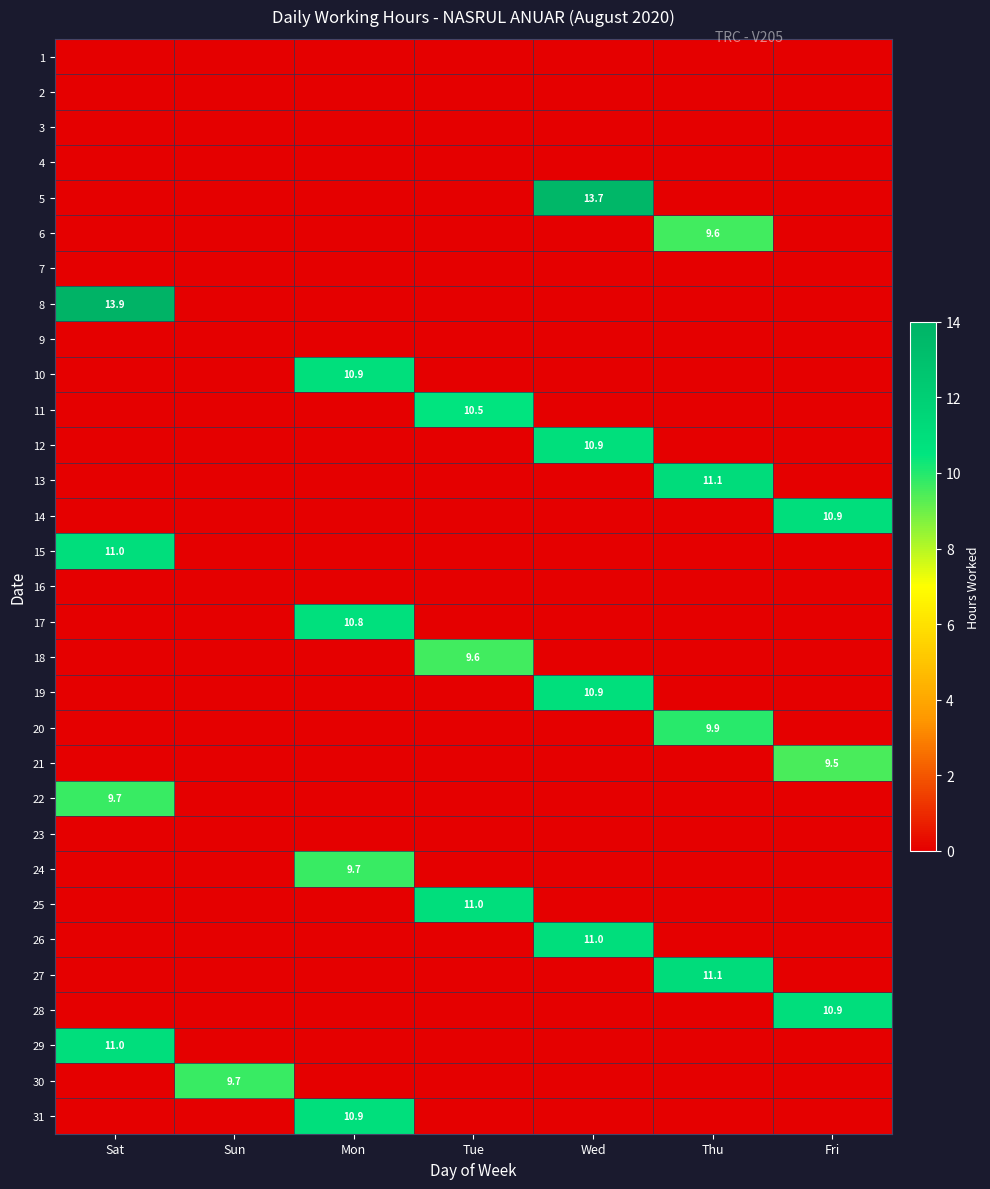

How many categories are shown in the chart?

7